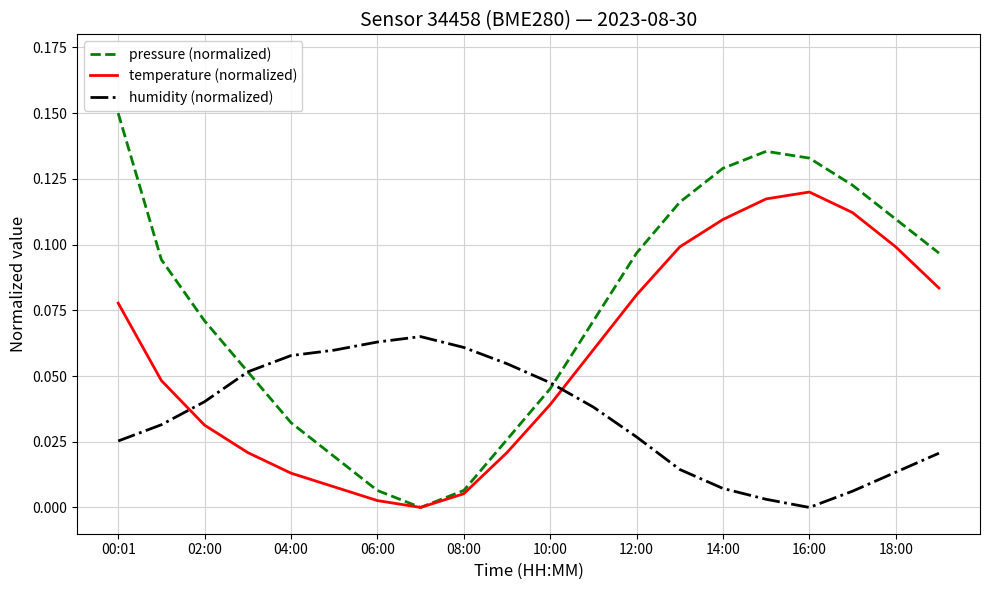

True or false: humidity (normalized) and temperature (normalized) cross at least once.

True